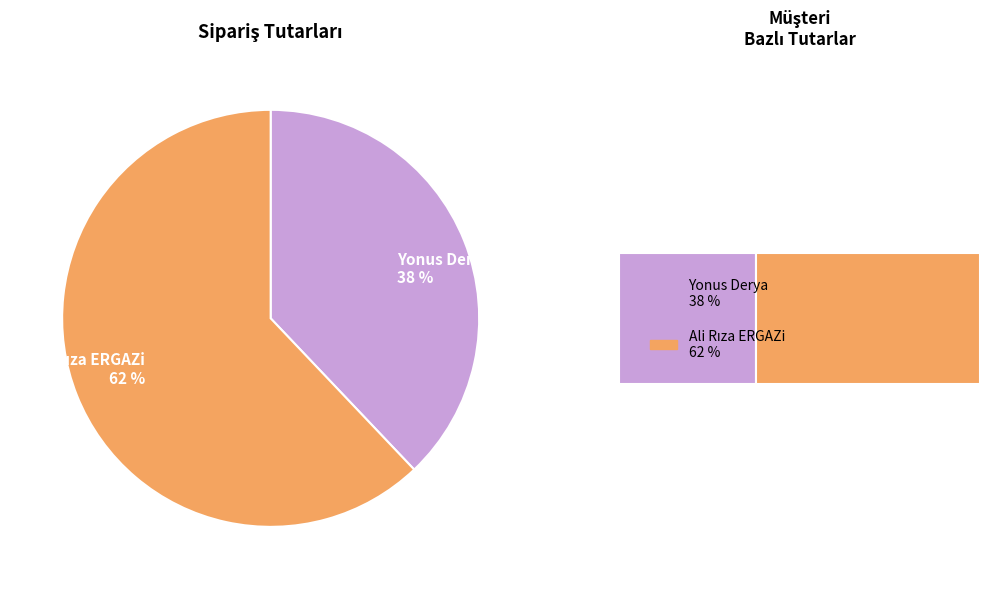

Between Yonus Derya and Ali Rıza ERGAZi, which is larger?

Ali Rıza ERGAZi